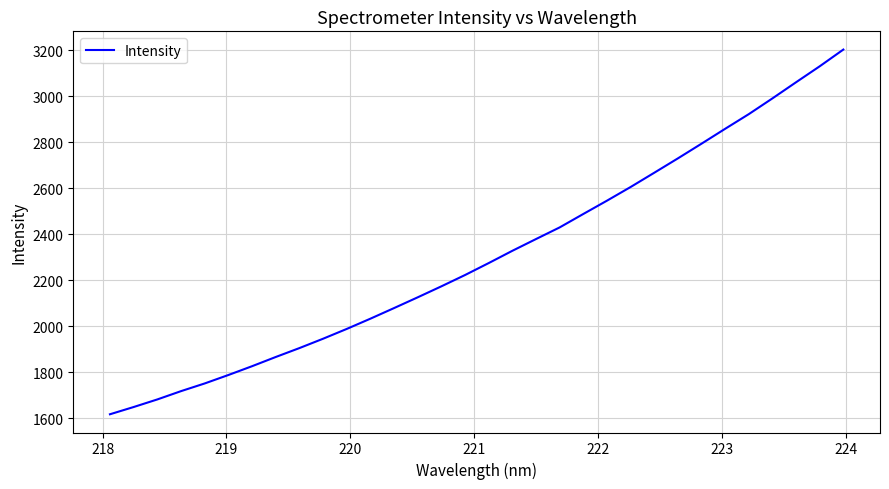

Count the number of categories in the chart.

32